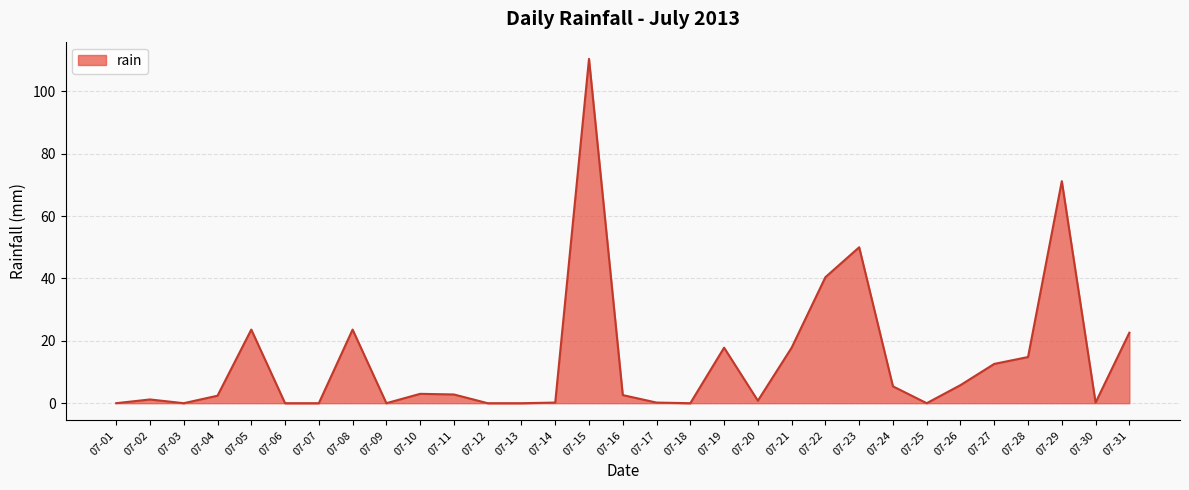

The value at 07-11 is 2.8. True or false?

True